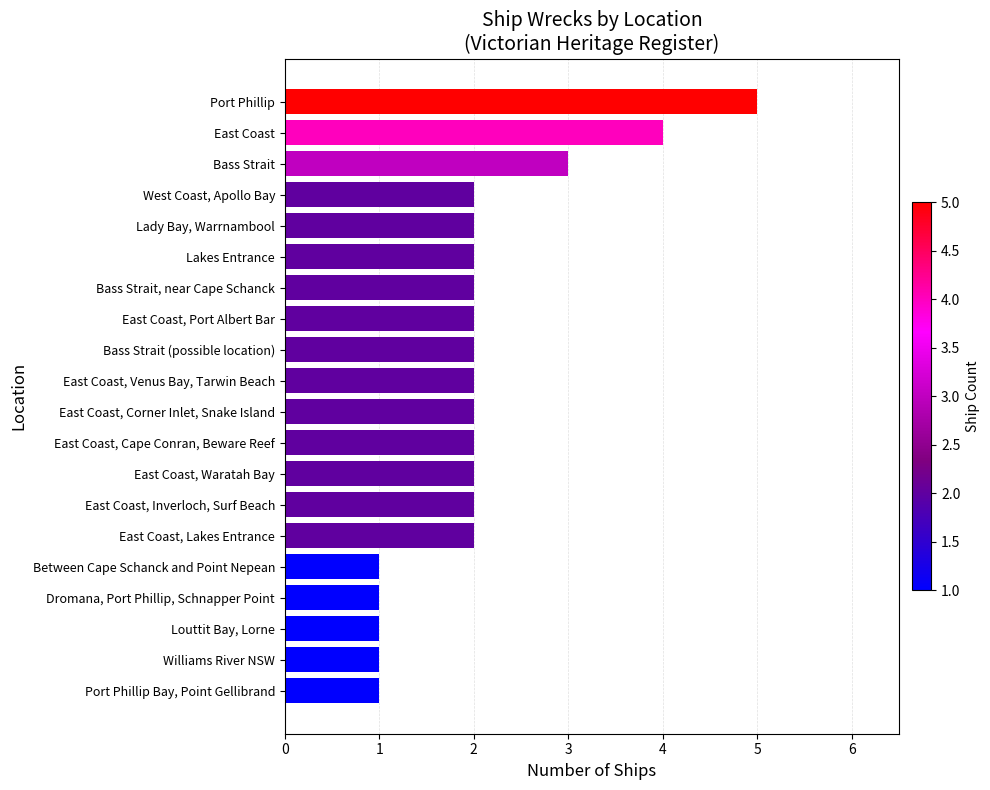

What is the difference between the maximum and minimum values?

4